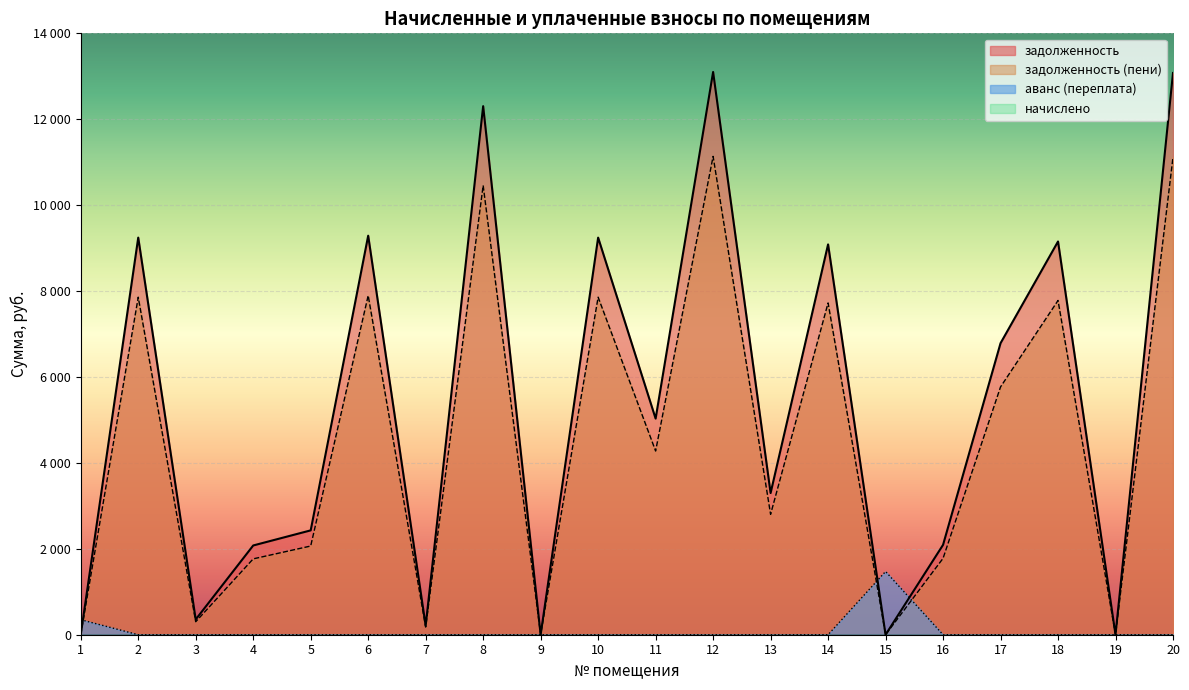

At which category does аванс (переплата) reach its first local peak?

15